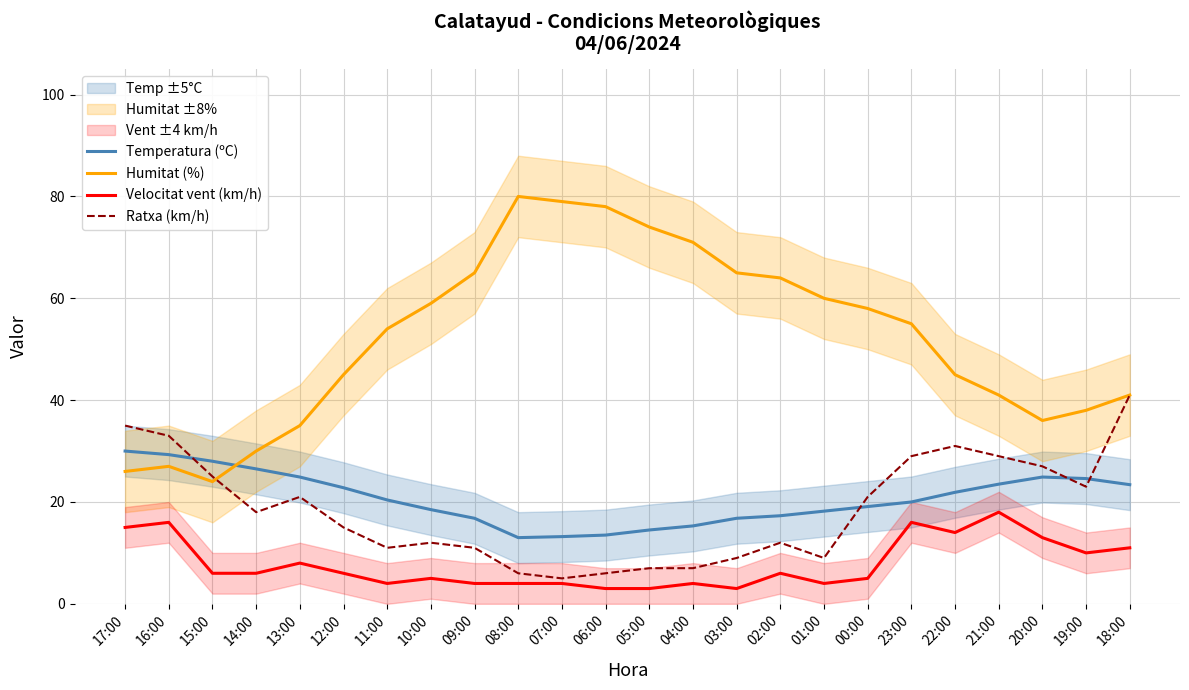

Which series has the largest range (max minus min)?

Humitat (%)